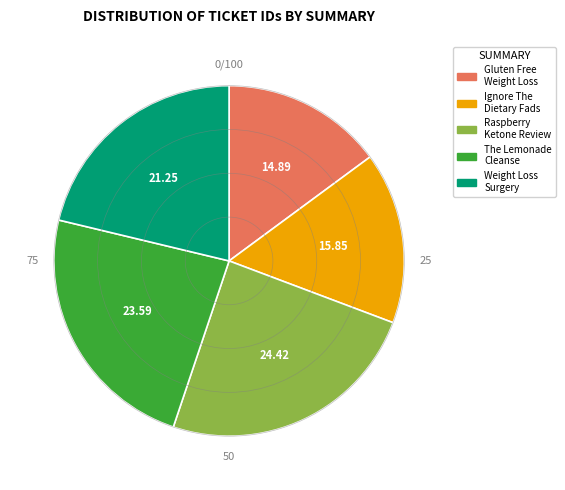

Is there any slice that represents more than half of the pie?

No